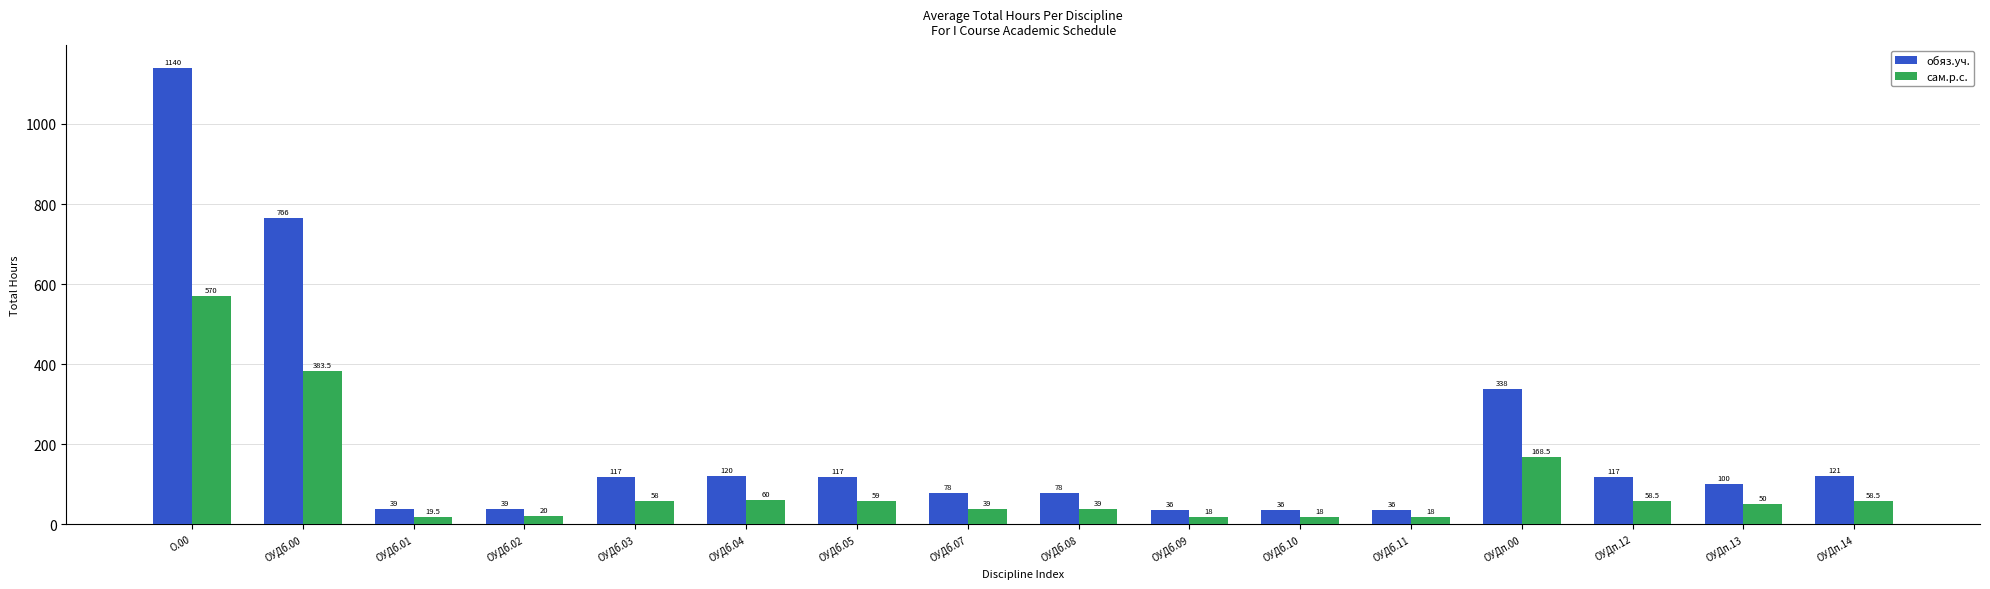

The обяз.уч. series shows 156.6 at ОУДп.12. True or false?

False